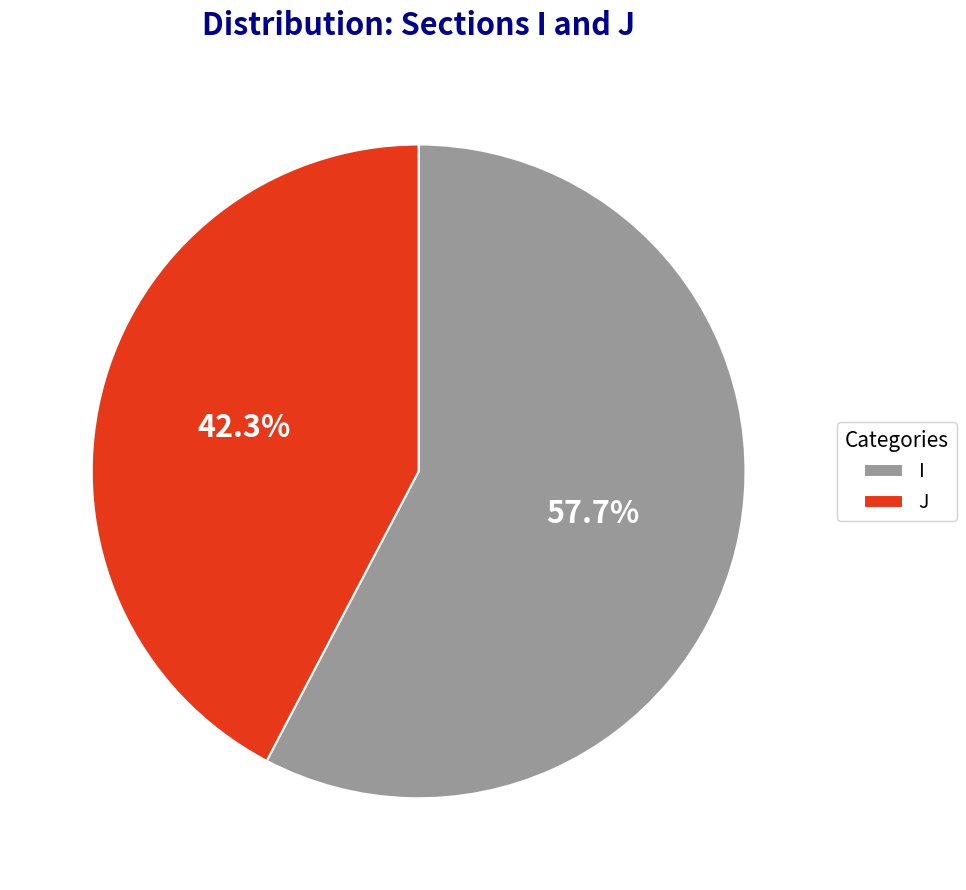

Is it true that J is 42% of the pie?

True